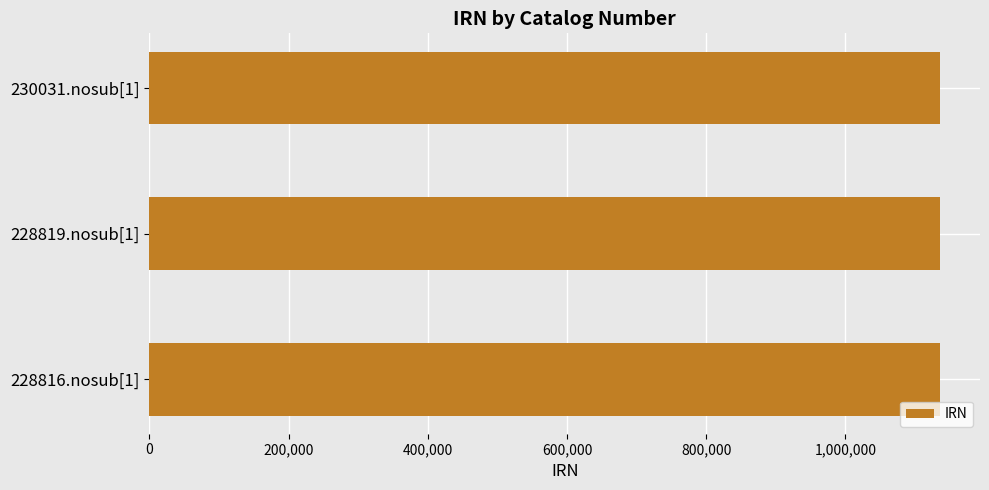

What is the average value?

1135886